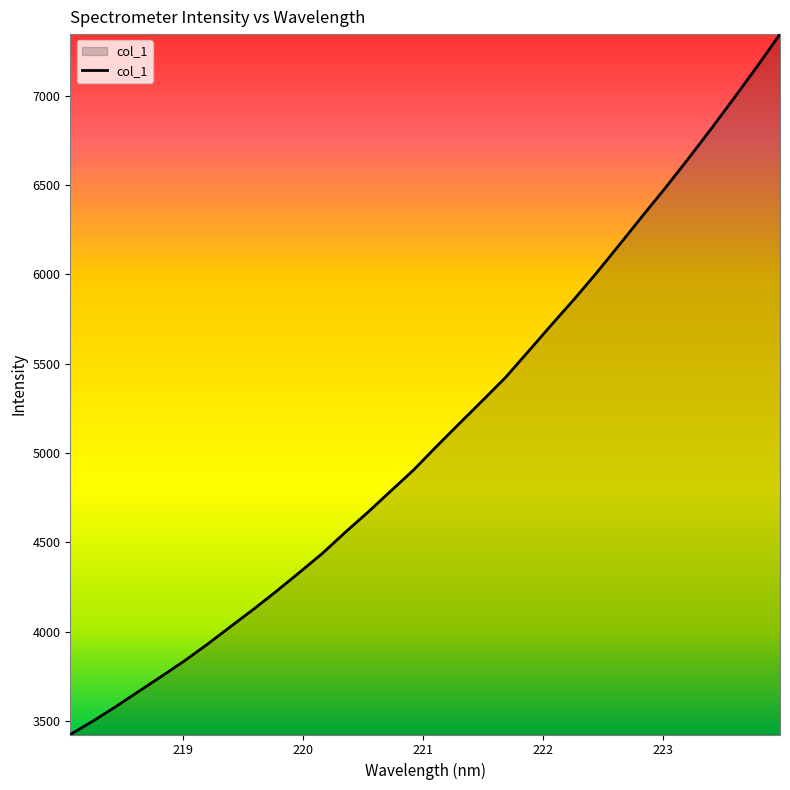

What is the greatest value displayed?

7344.1